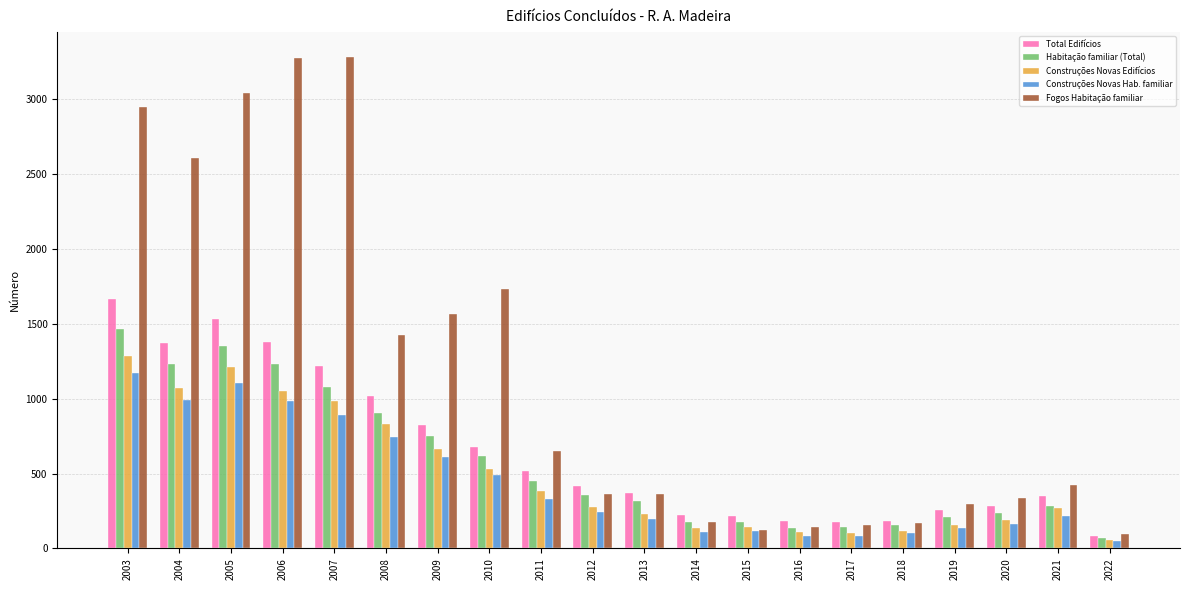

Which category has the highest value in the Total Edifícios series?

2003